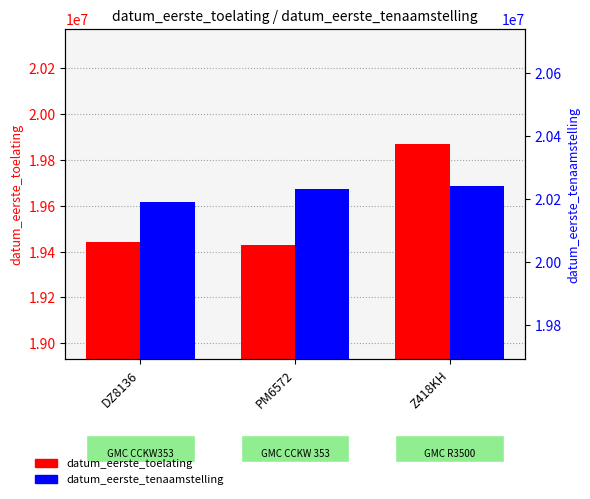

How many groups of bars are there?

3